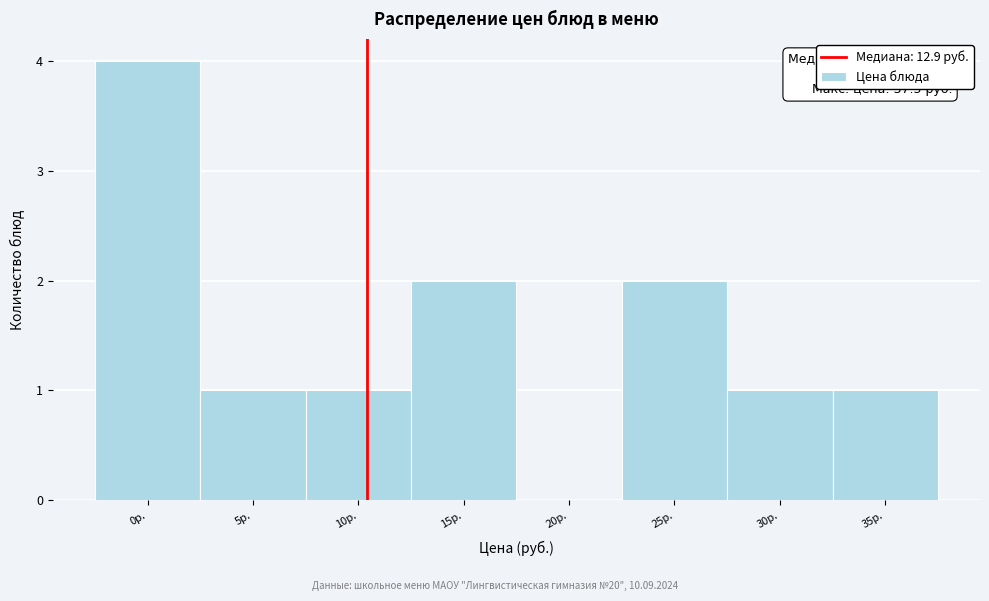

Reading right to left, transcribe all the data shown in this chart.

35р.=1	30р.=1	25р.=2	20р.=0	15р.=2	10р.=1	5р.=1	0р.=4